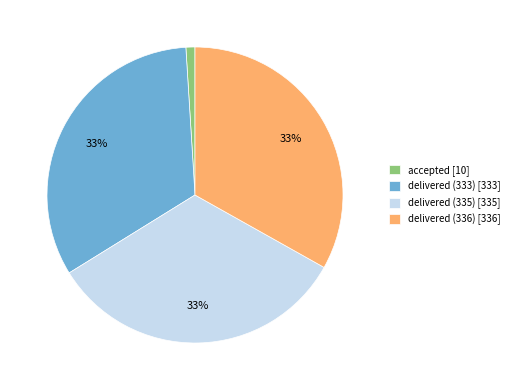

Approximately how many times larger is the value at delivered (336) [336] compared to delivered (333) [333]?

1.0